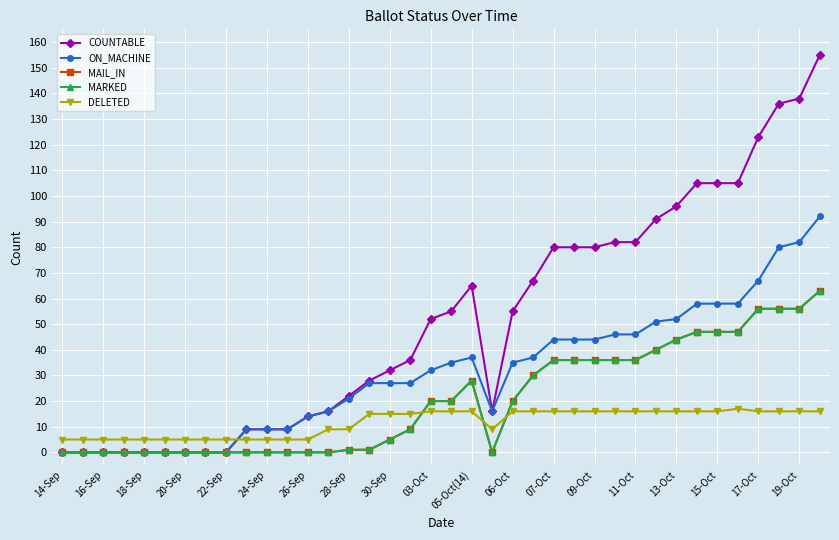

Count the number of categories in the chart.

38